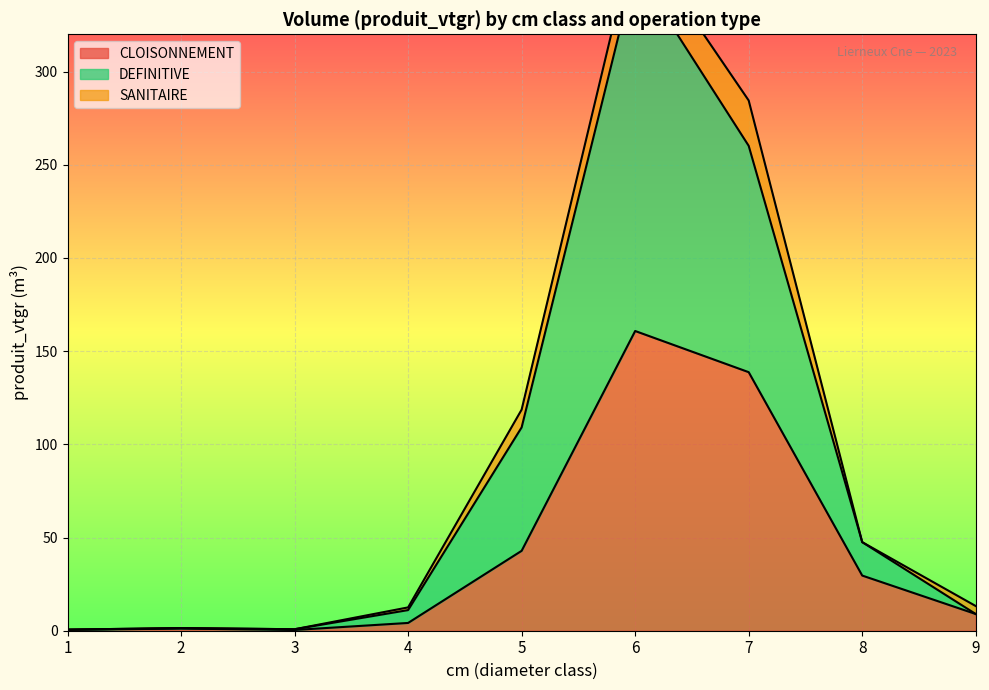

What is the difference between the CLOISONNEMENT values at 5 and 6?

117.9